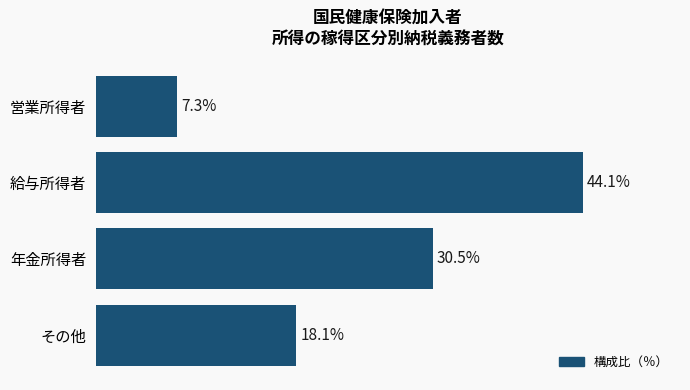

Which label corresponds to the smallest value in the chart?

営業所得者